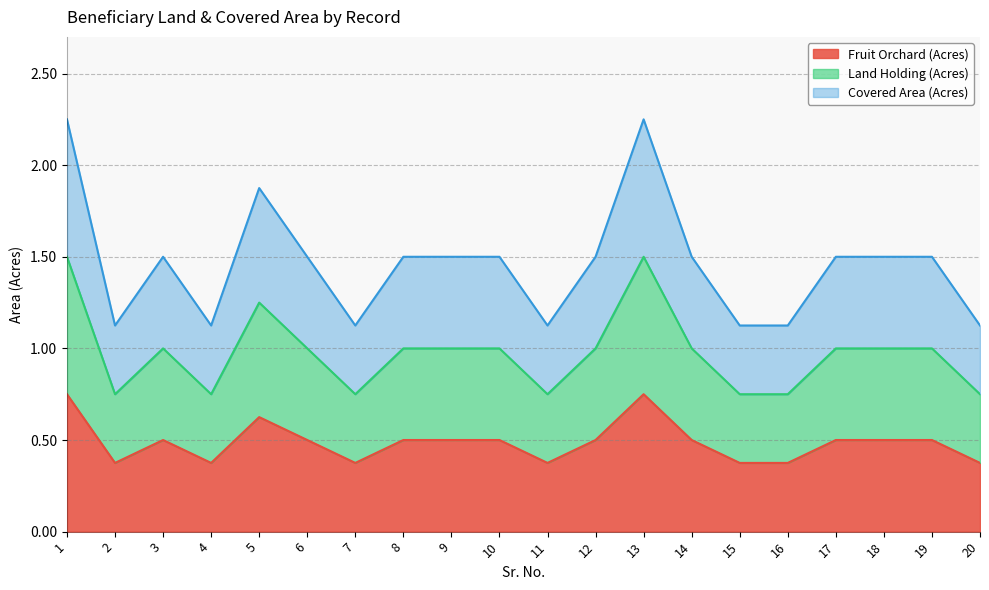

What is the sum of all Fruit Orchard (Acres) values?

9.8